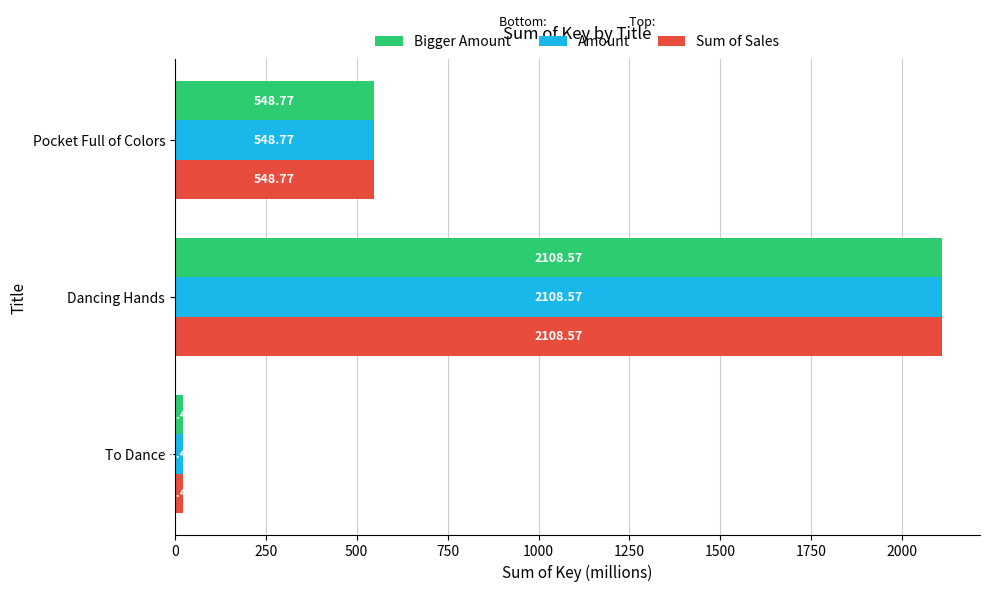

Where is Amount nearest to the value 1065?

Pocket Full of Colors